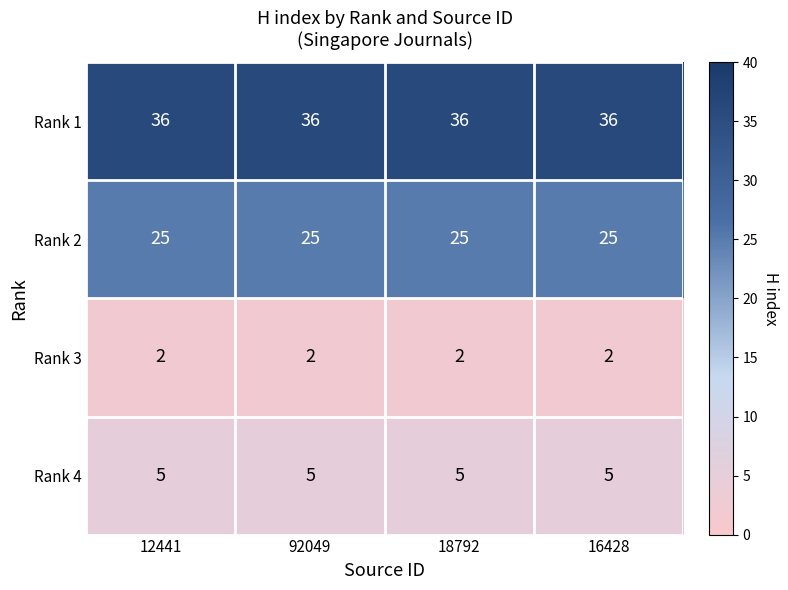

What is the spread (max minus min) of values at 12441?

34